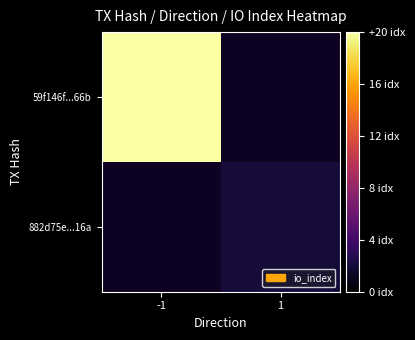

Rank the series by their average value, from highest to lowest.

59f146f...66b, 882d75e...16a